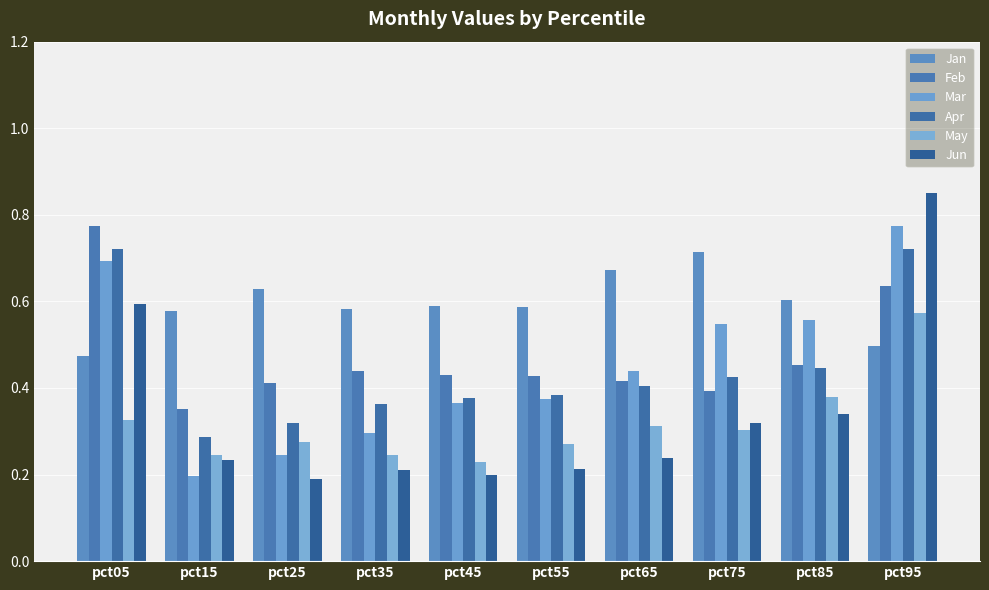

What is the difference between the second highest and minimum values in the Jan series?

0.2